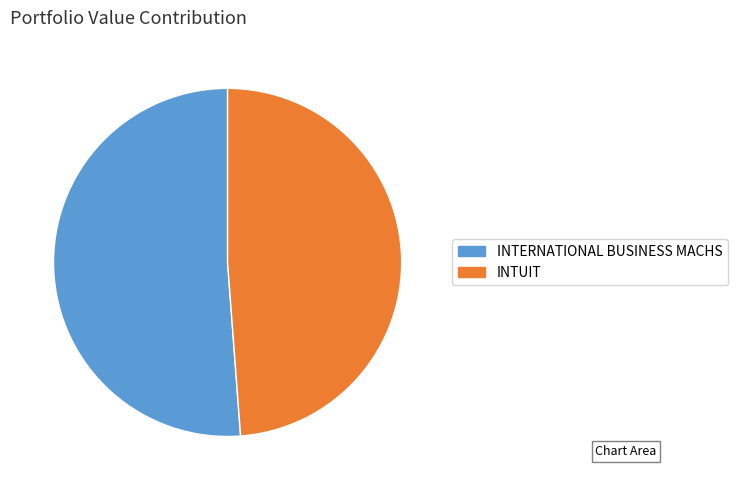

Which slice represents more than half of the pie?

INTERNATIONAL BUSINESS MACHS